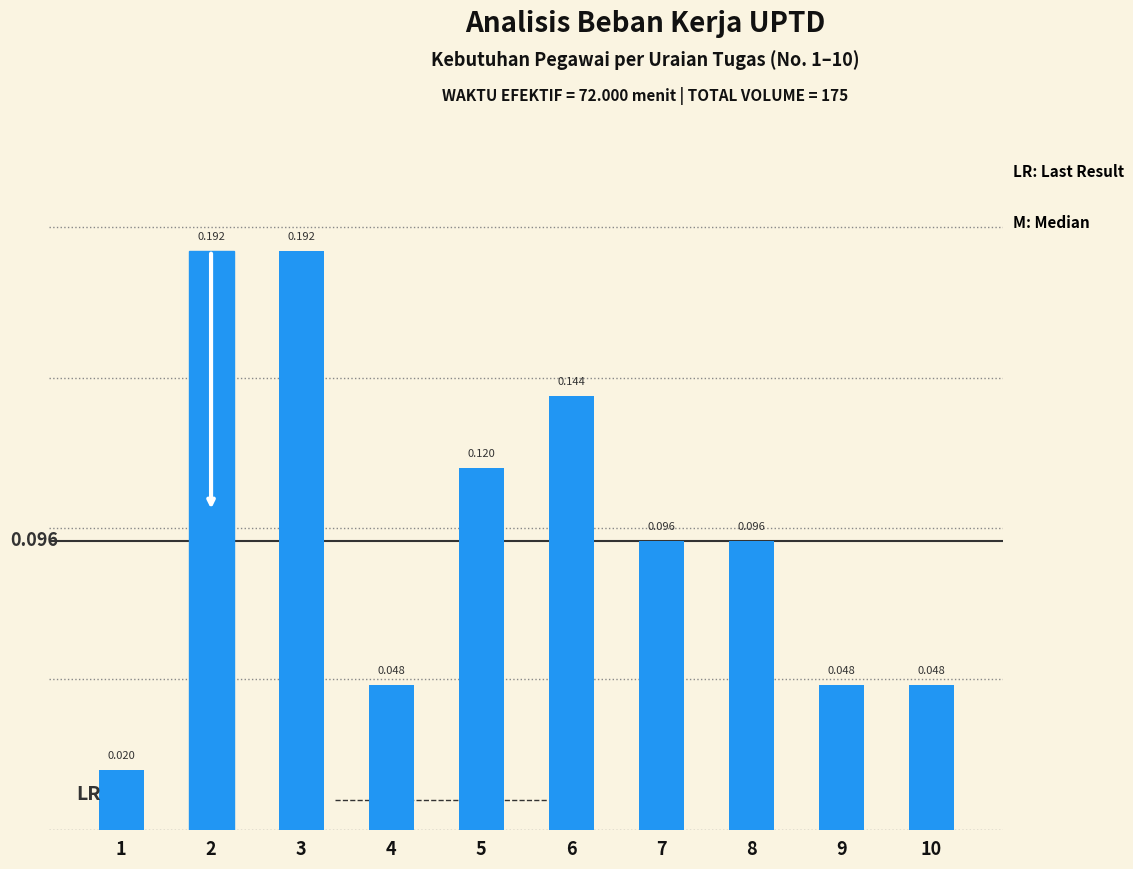

Reading right to left, extract all data points from this chart.

10=0.0	9=0.0	8=0.1	7=0.1	6=0.1	5=0.1	4=0.0	3=0.2	2=0.2	1=0.0